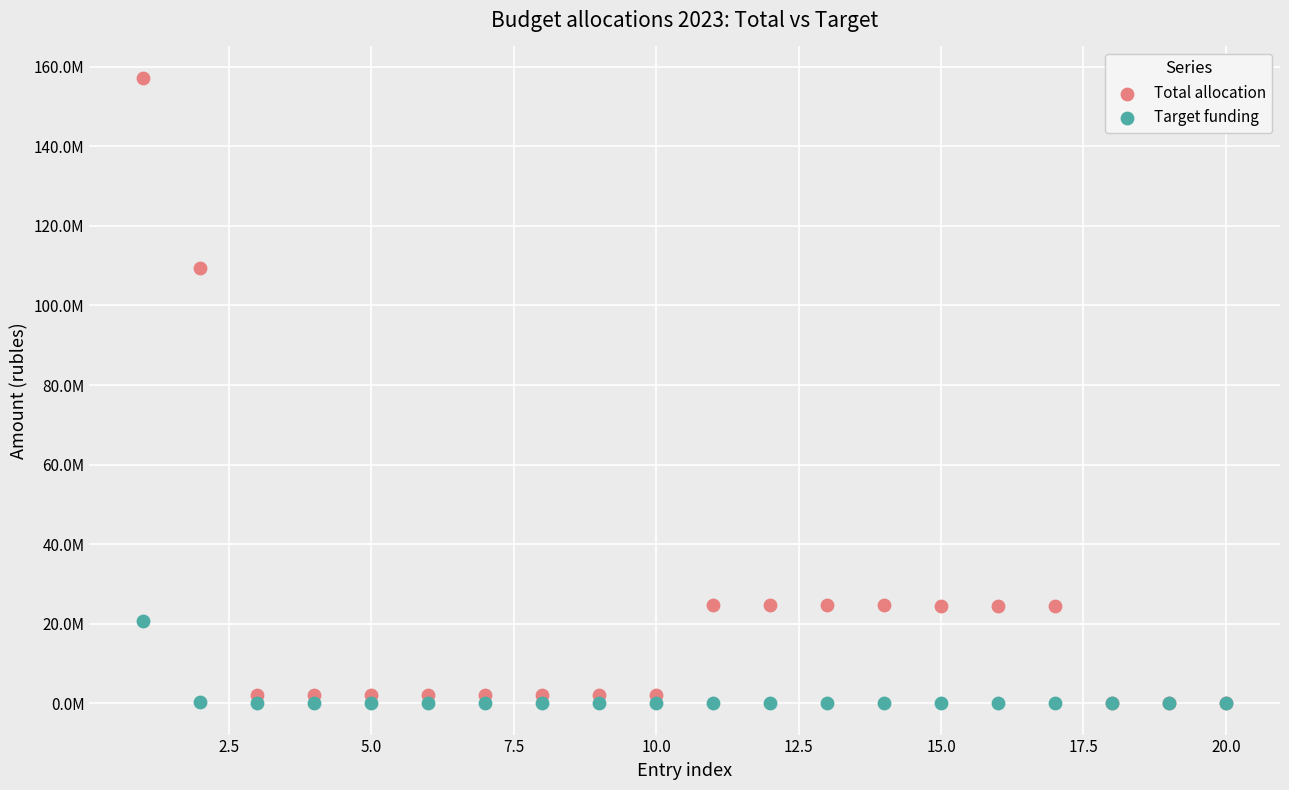

Which series has the largest Y range (max minus min)?

Total allocation